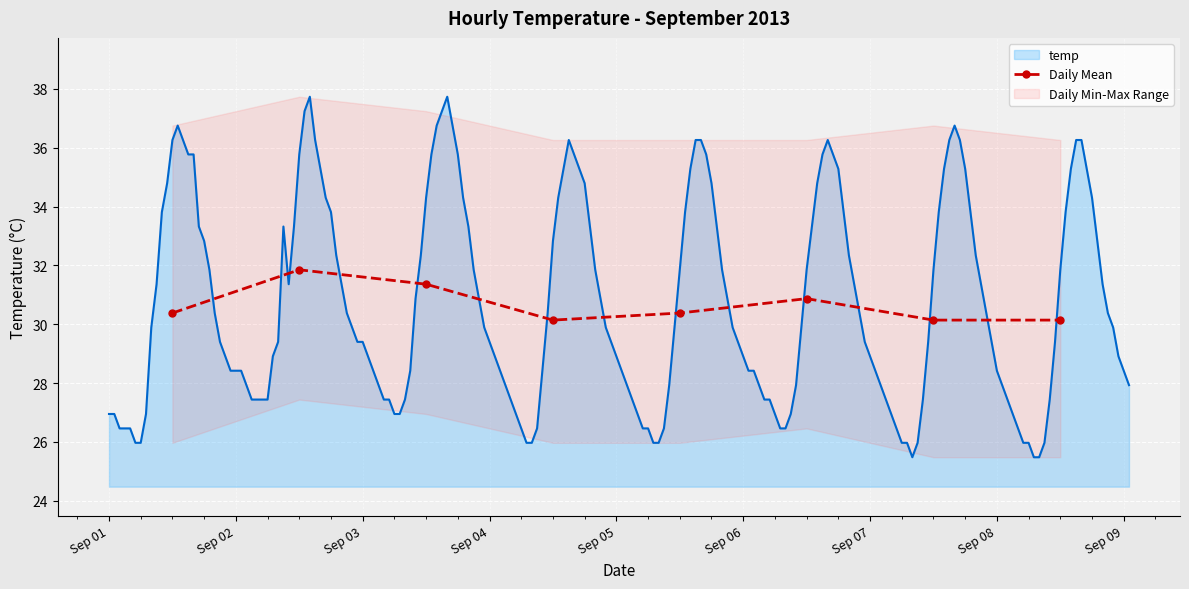

In Daily Mean, how many points are higher than both neighbors (excluding endpoints)?

2